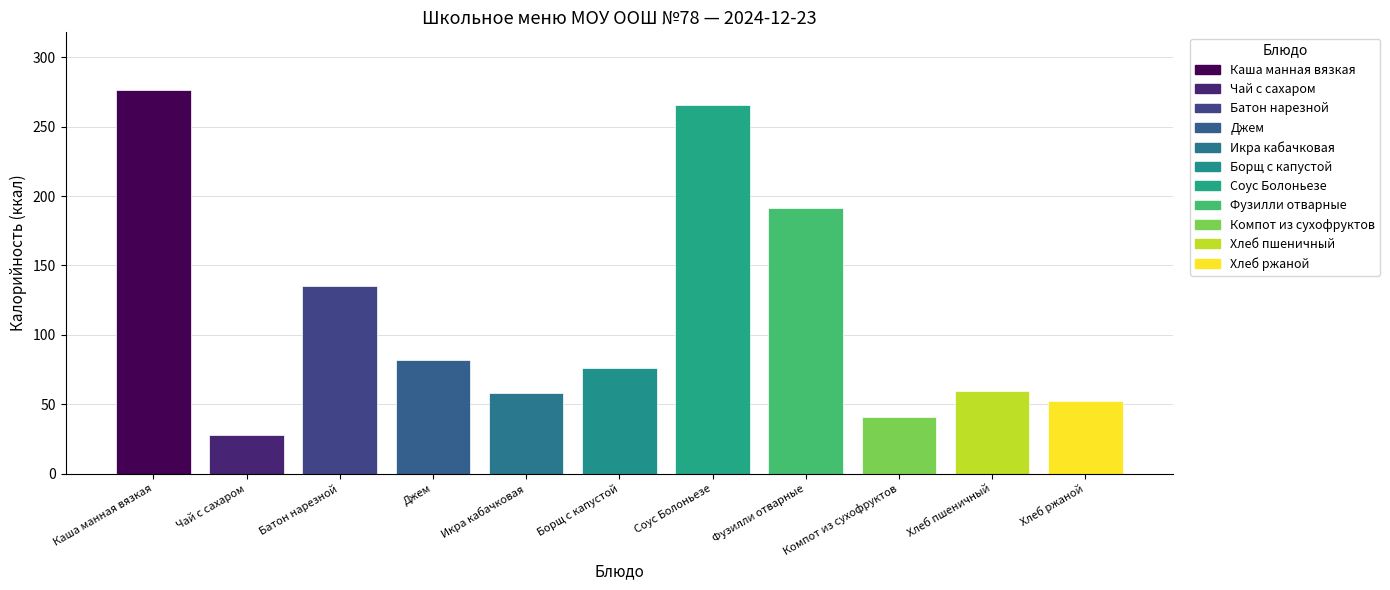

Read the value at Хлеб ржаной.

52.2